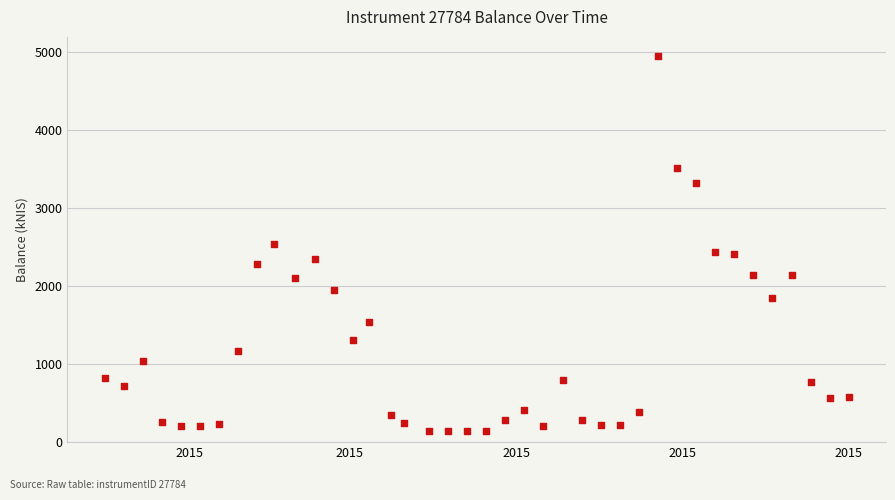

What is the range of X values (max minus min)?

273.0